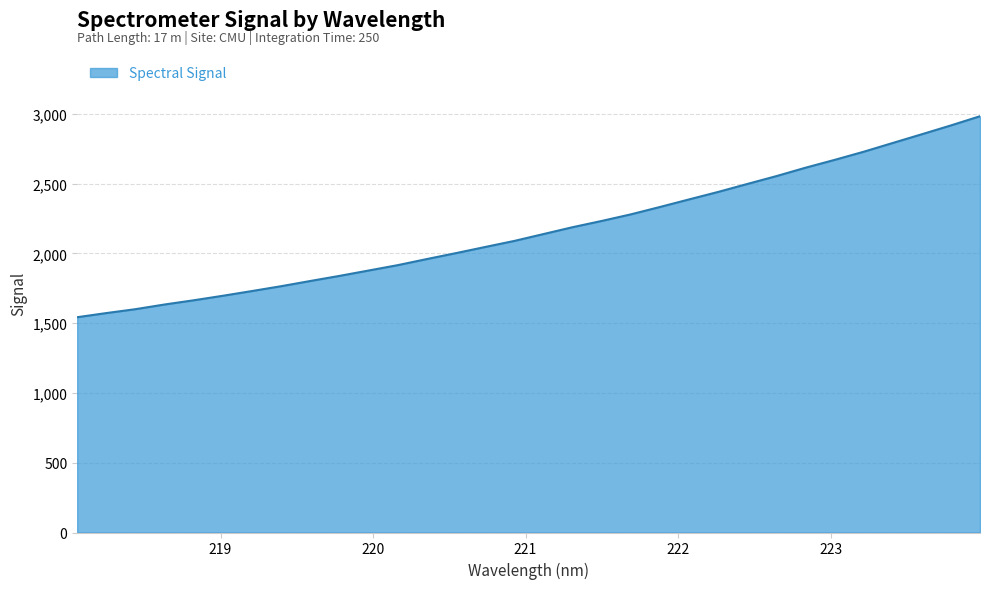

What is the difference between the maximum and minimum values?

1440.3